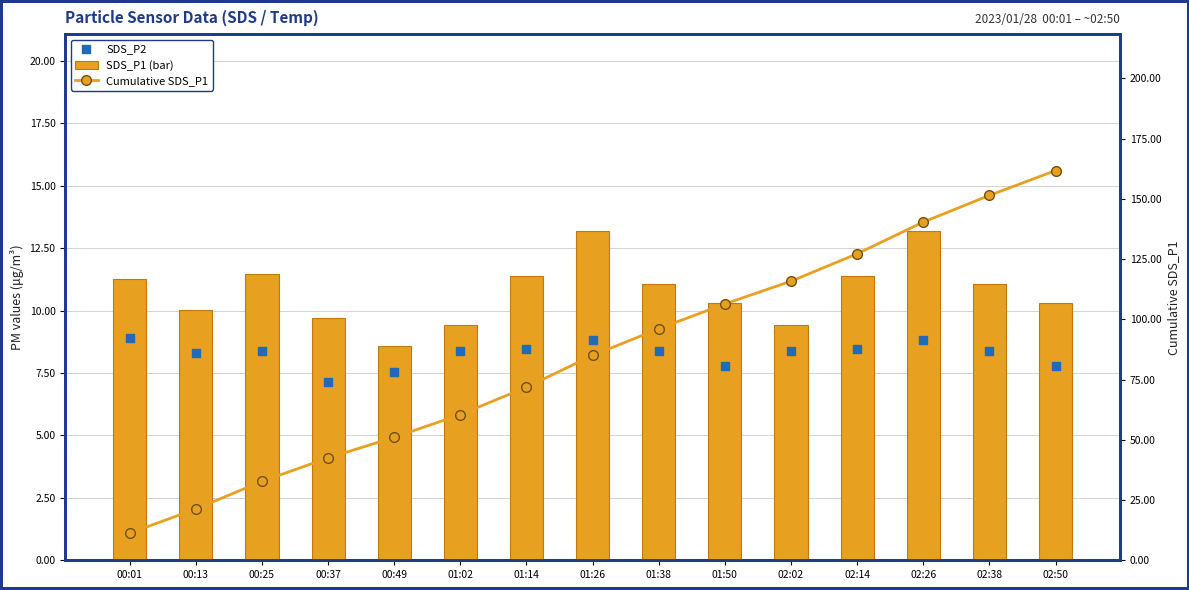

At which category is the sum across all series the highest?

02:50